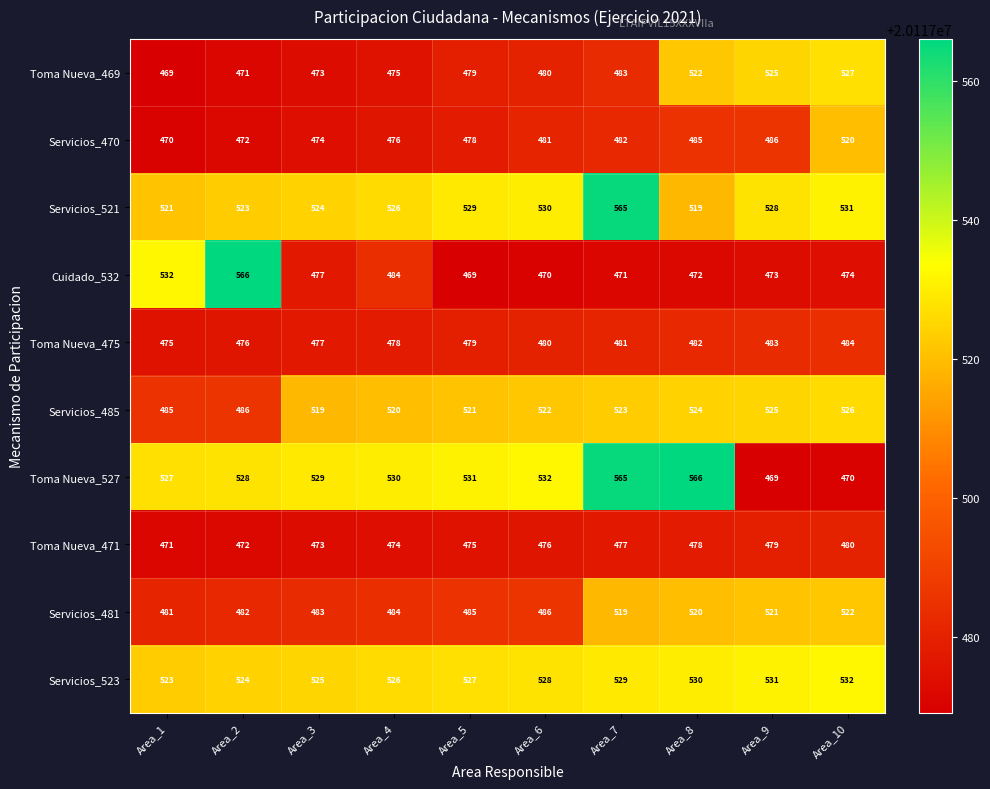

Read the Servicios_523 value at Area_1.

523